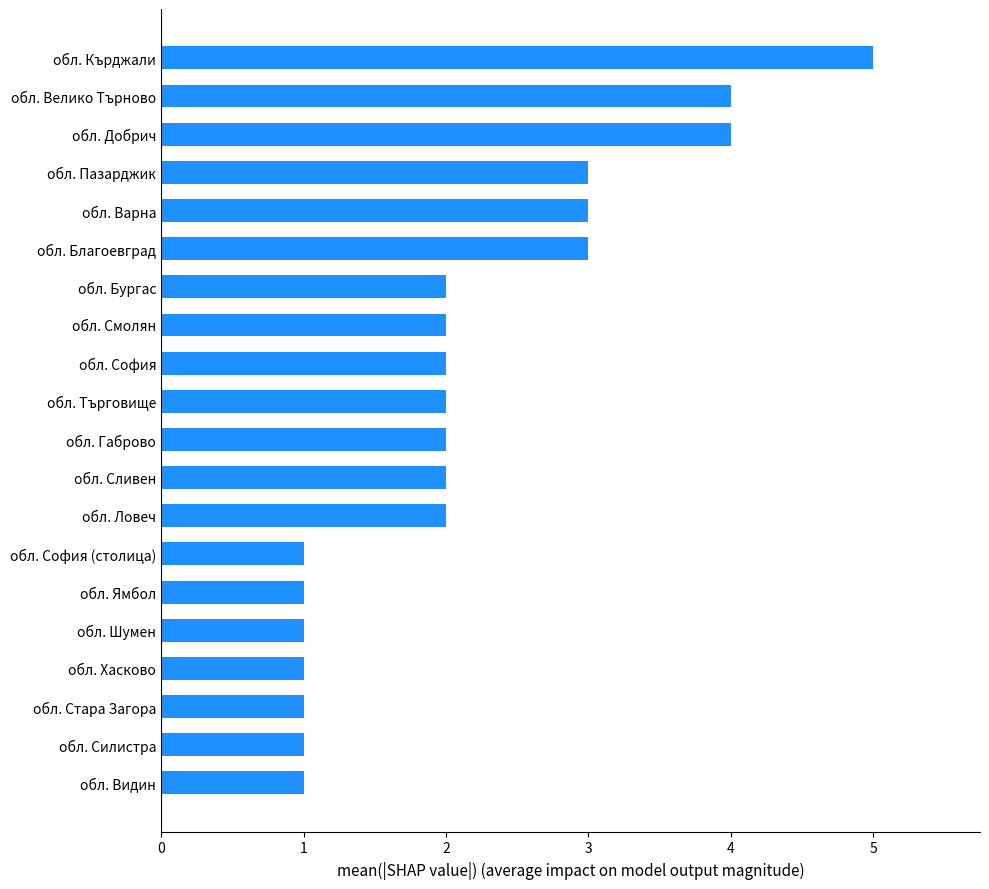

Between обл. Ловеч and обл. Шумен, which is larger?

обл. Ловеч